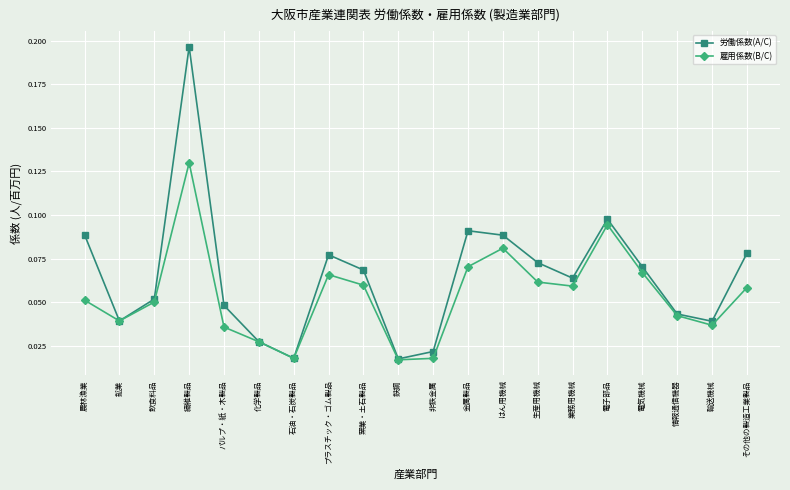

How many 雇用係数(B/C) values are between 0 and 1?

20